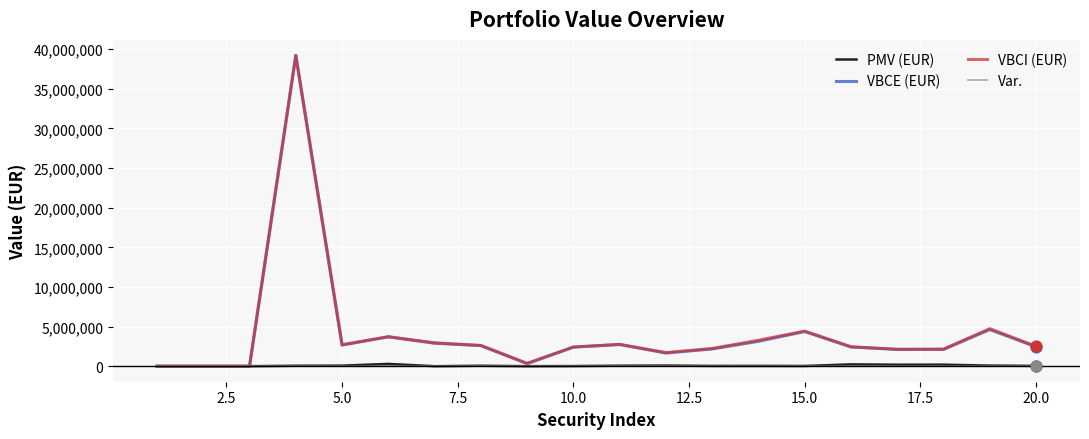

What is the maximum value for VBCI (EUR)?

39212848.1